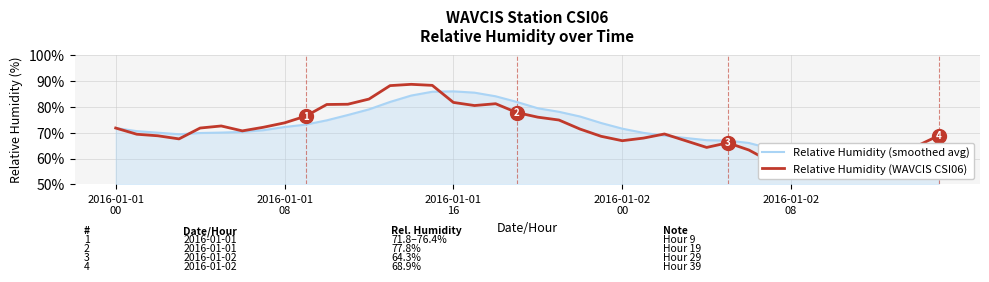

What is the difference between the second highest and second lowest values in the Relative Humidity (smoothed avg) series?

25.4